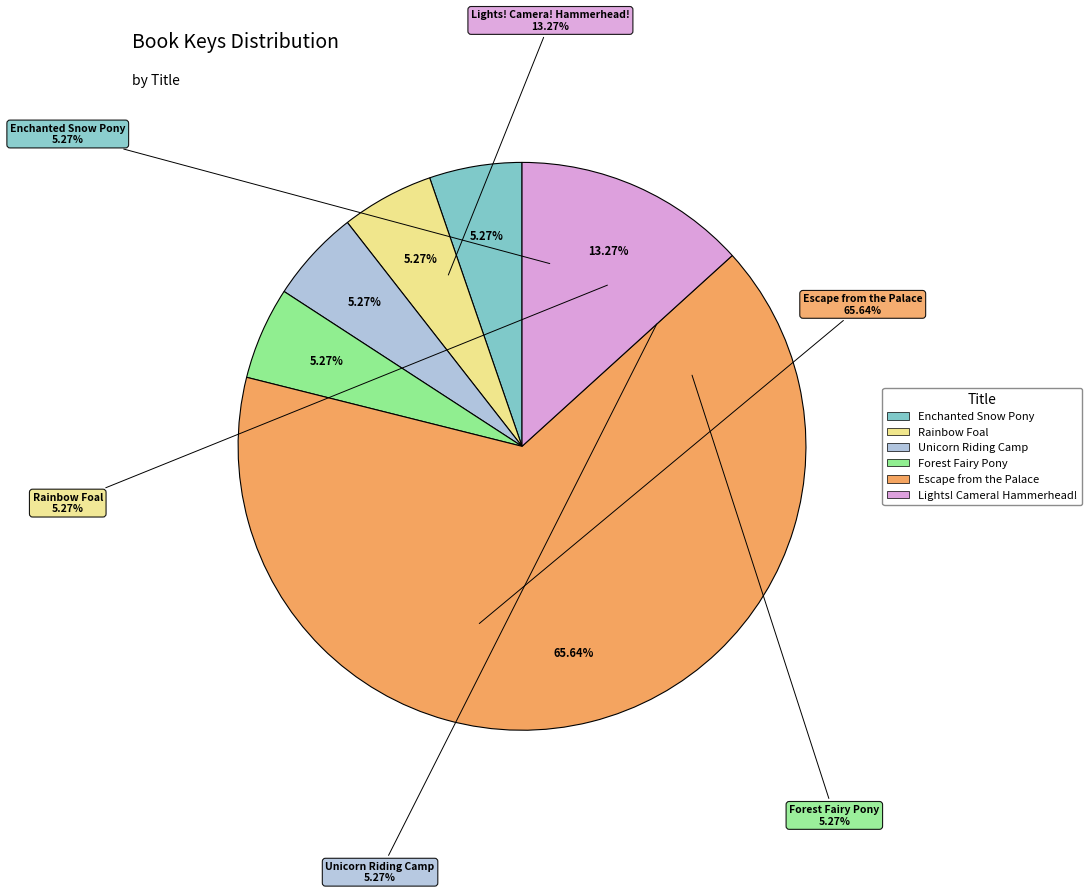

What is the change in value from Unicorn Riding Camp to Lights! Camera! Hammerhead!?

+258262790